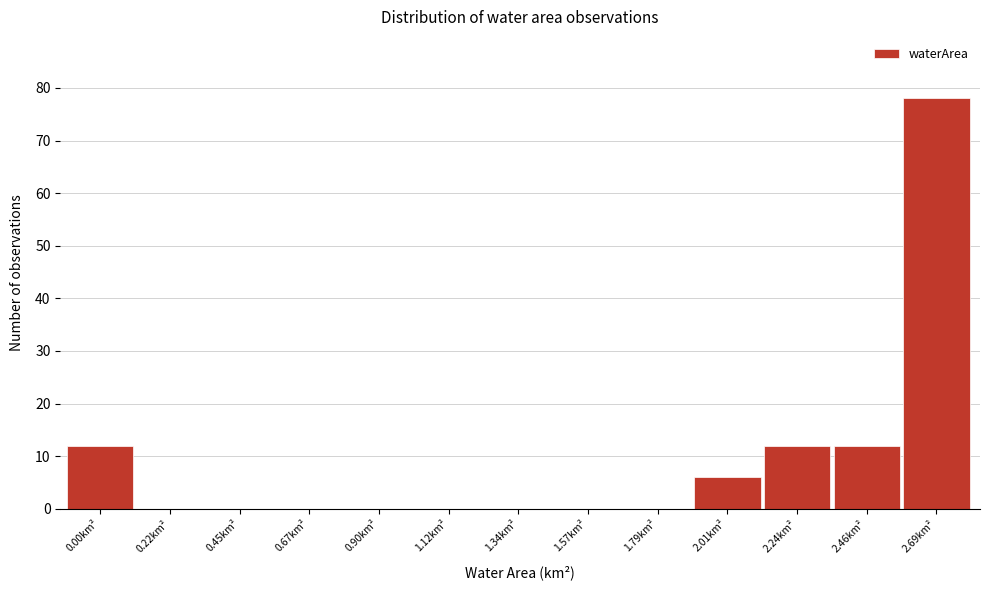

Reading left to right, transcribe all the data shown in this chart.

0.00km²=12	0.22km²=0	0.45km²=0	0.67km²=0	0.90km²=0	1.12km²=0	1.34km²=0	1.57km²=0	1.79km²=0	2.01km²=6	2.24km²=12	2.46km²=12	2.69km²=78